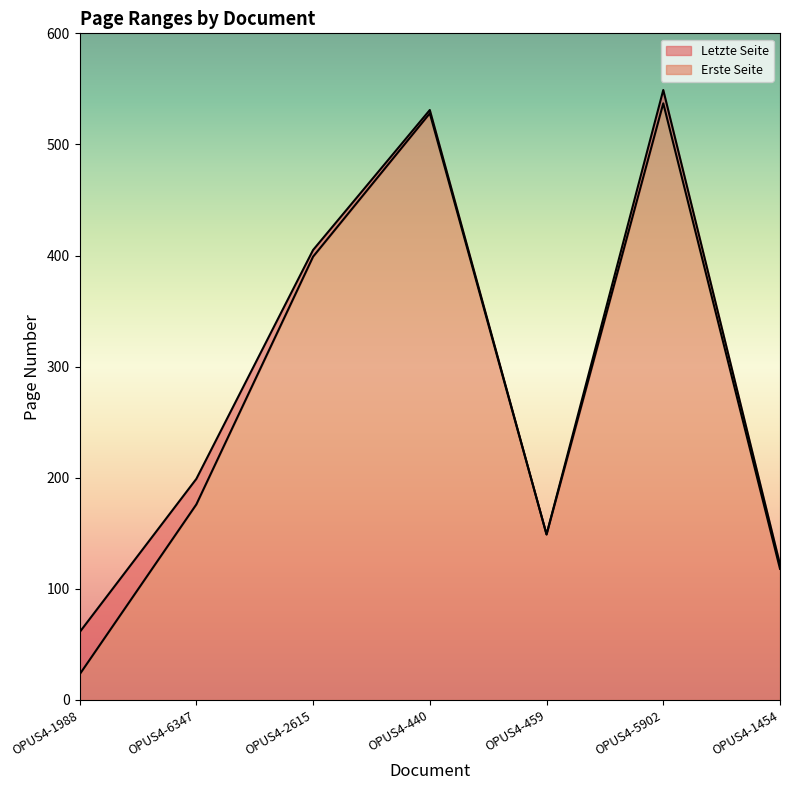

How many interior local valleys does the Erste Seite series have?

1